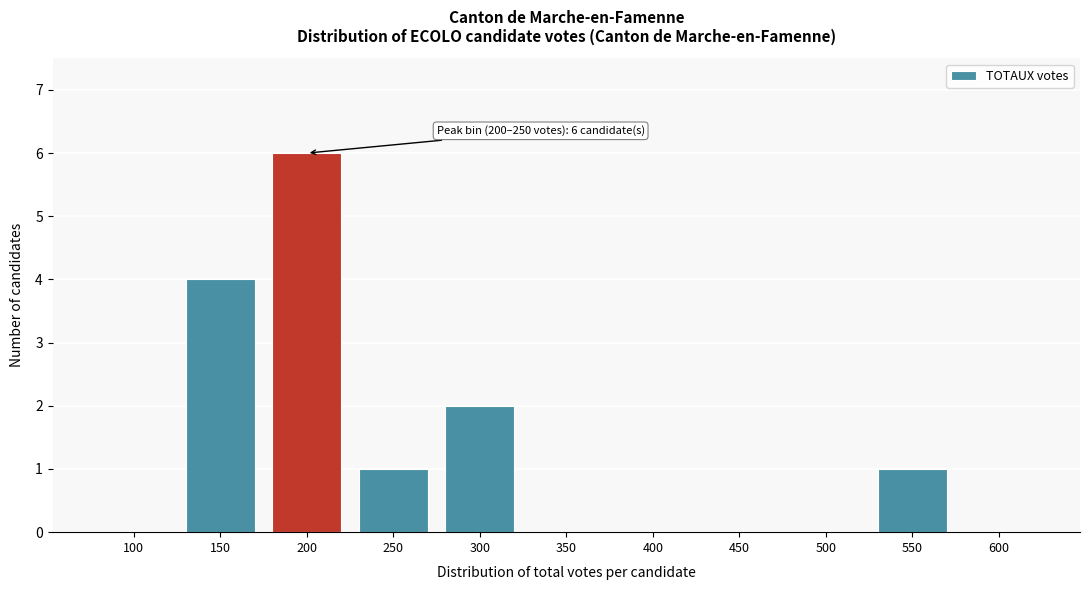

Reading left to right, what are all the values shown in this chart?

100=0	150=4	200=6	250=1	300=2	350=0	400=0	450=0	500=0	550=1	600=0